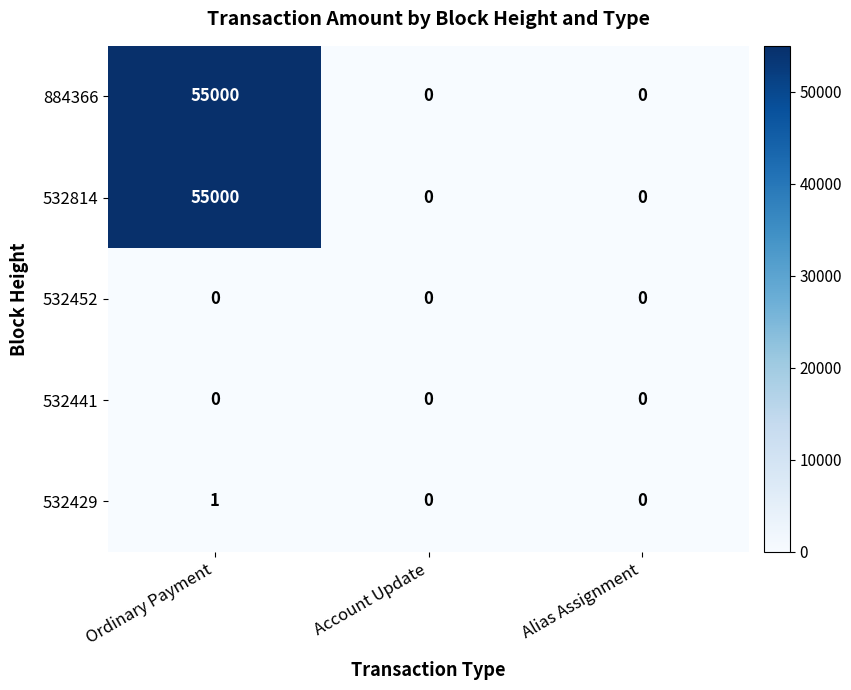

True or false: 884366 has a value of 55000 at Ordinary Payment.

True